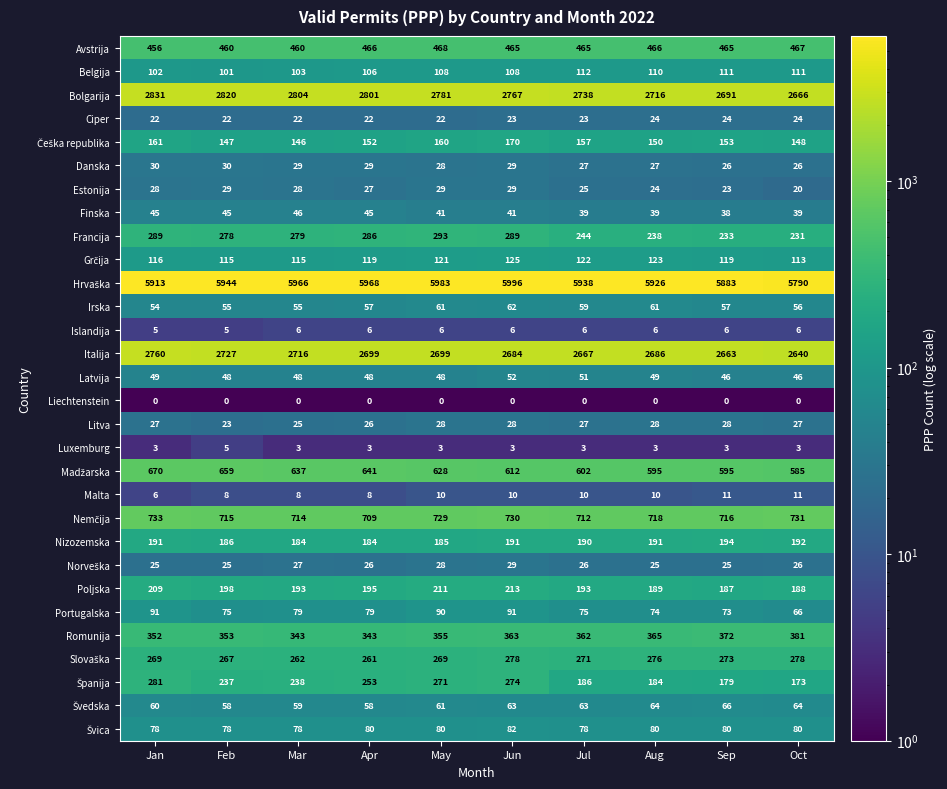

What is the difference between the second highest and minimum values in the Danska series?

4